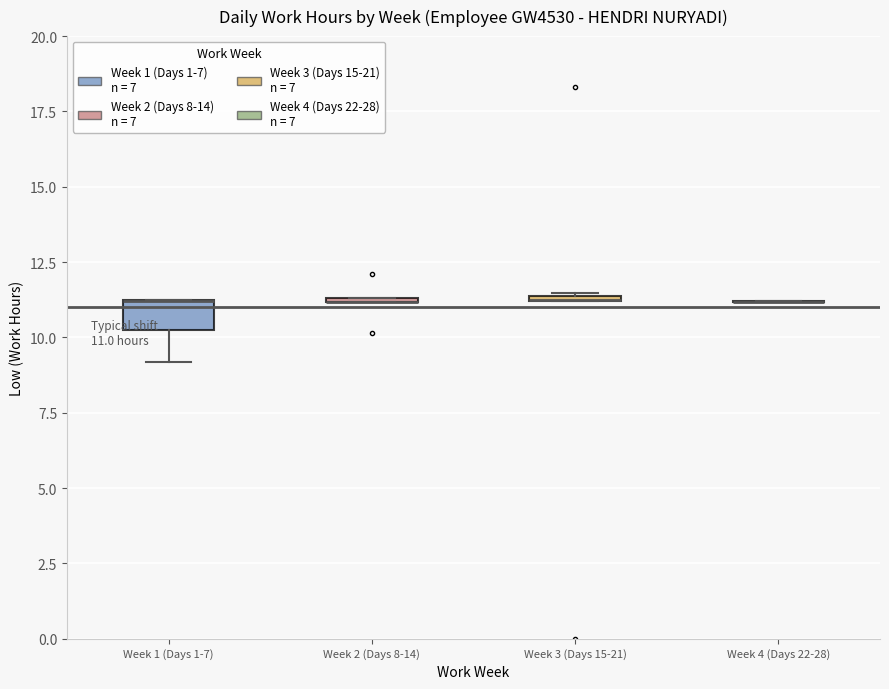

Which box is the tallest, from its lower edge to its upper edge?

Week 1 (Days 1-7)